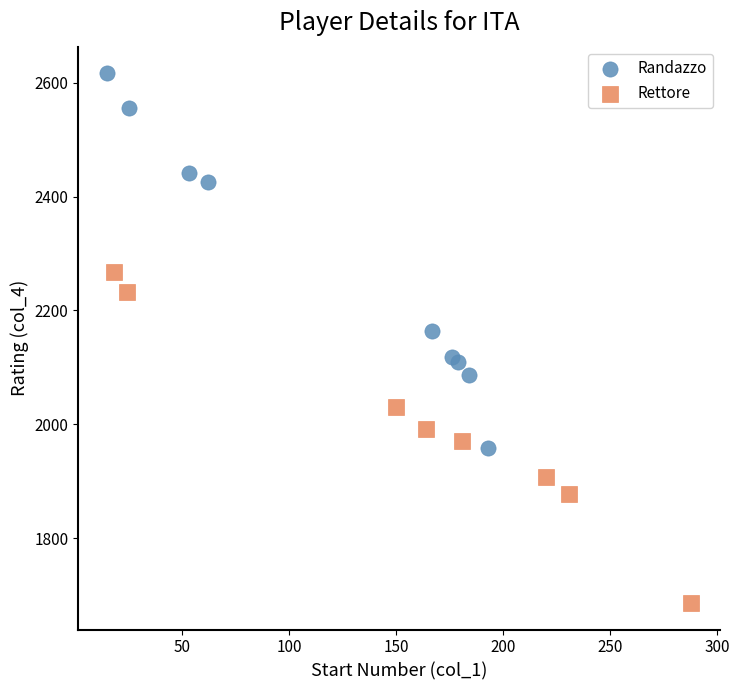

Which series contains the highest Y value?

Randazzo